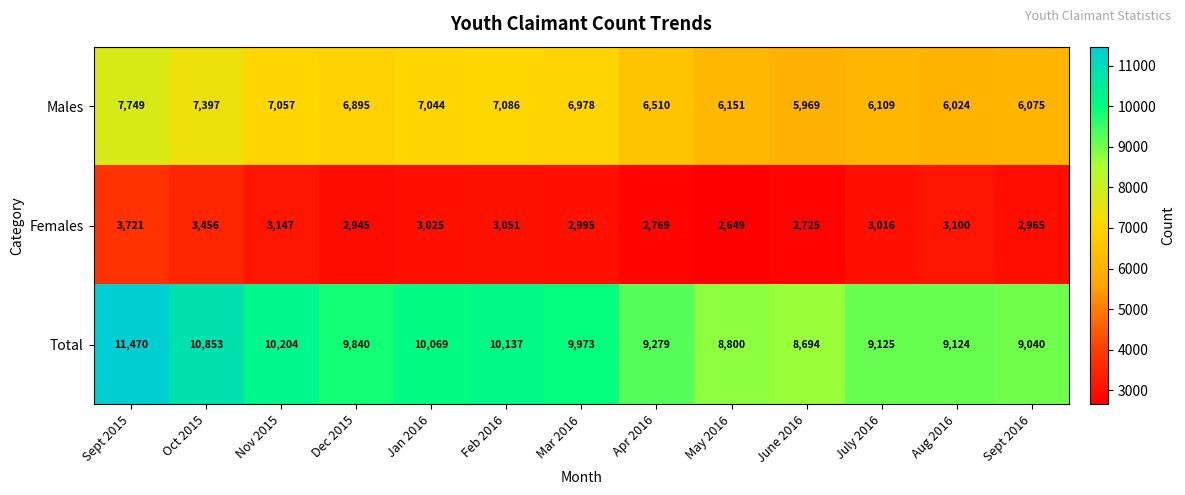

Which series has the largest total across all categories?

Total